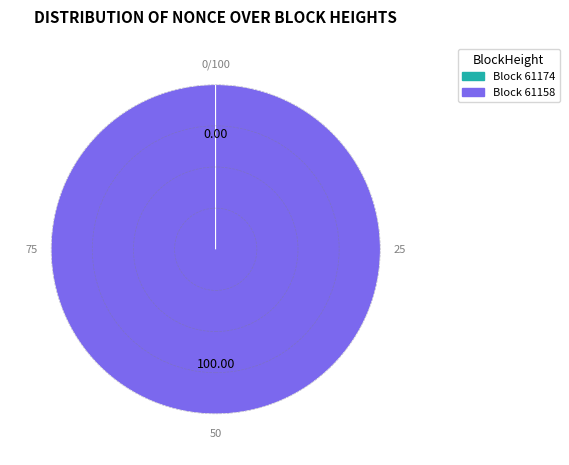

Is there any slice that represents more than half of the pie?

Yes